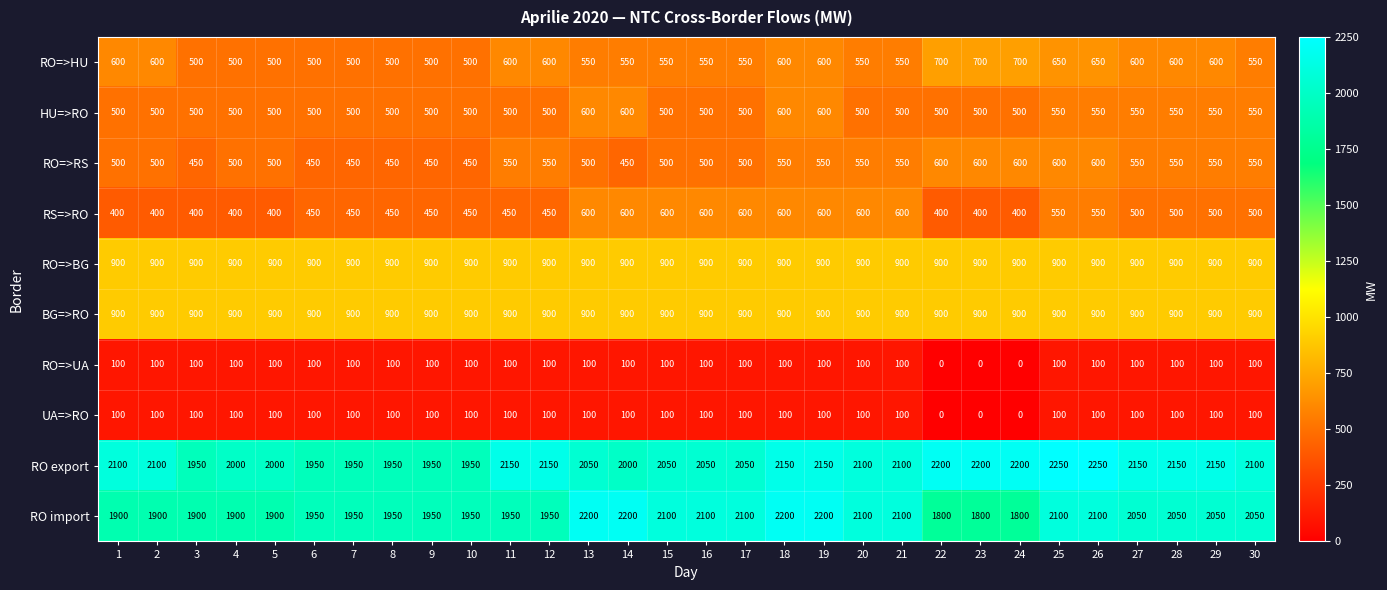

Which series has the largest range (max minus min)?

RO import